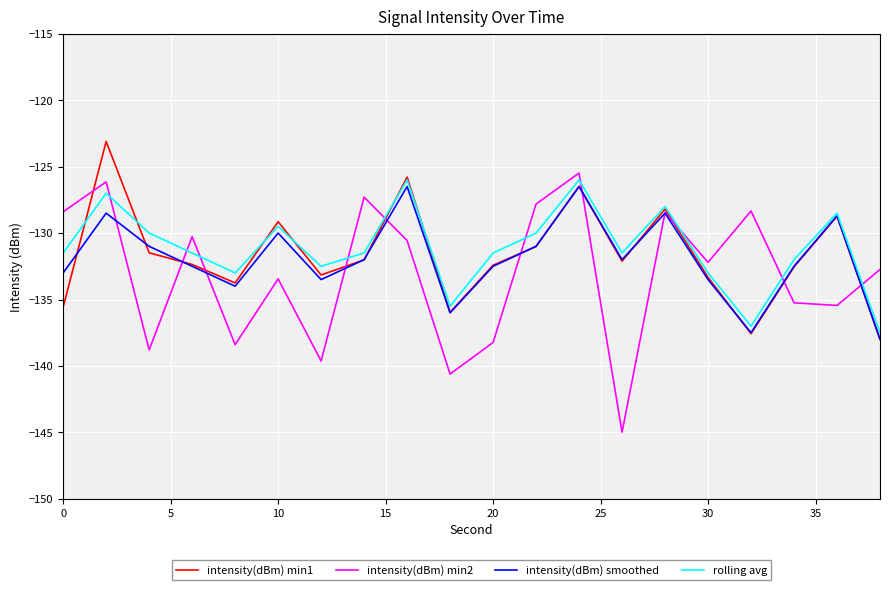

What is the difference between the second highest and minimum values in the intensity(dBm) smoothed series?

11.5